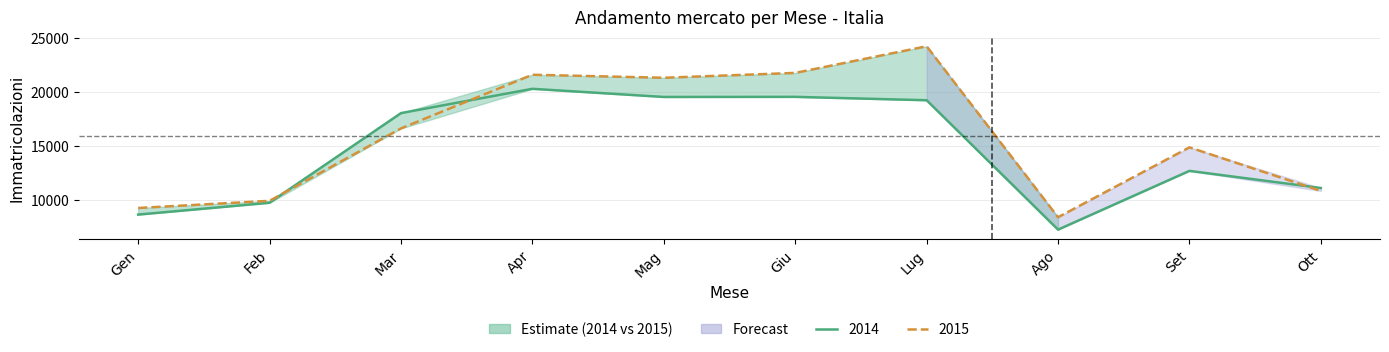

How many values in the 2015 series exceed 16621?

4